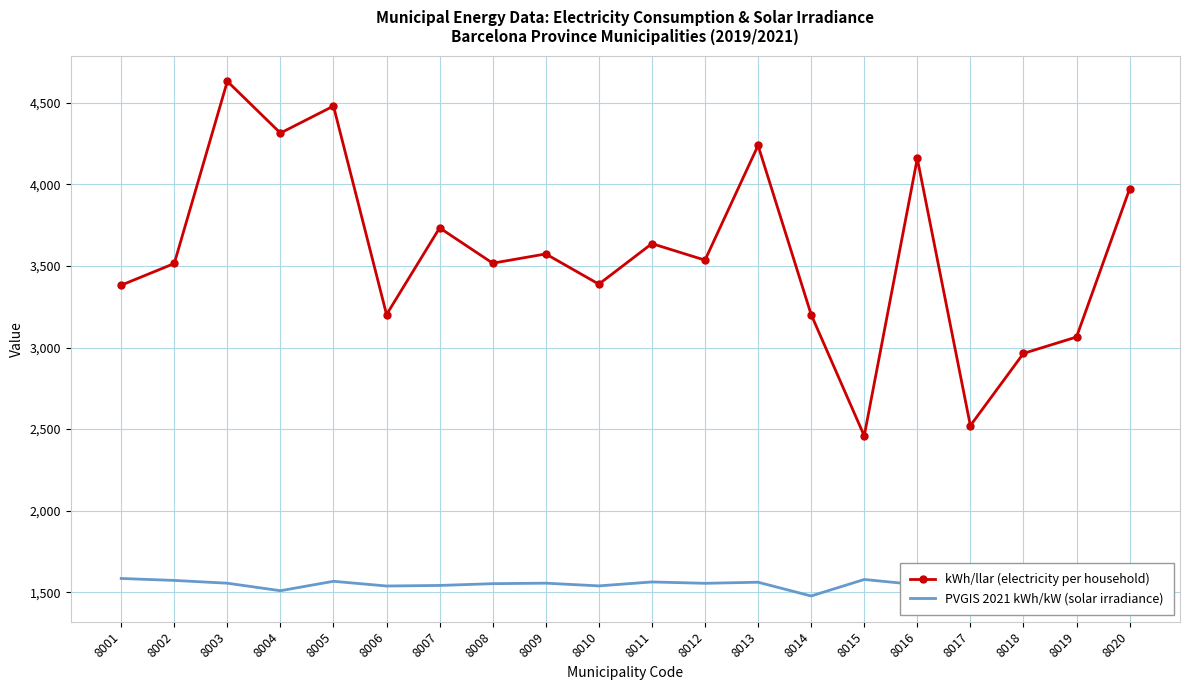

True or false: kWh/llar (electricity per household) and PVGIS 2021 kWh/kW (solar irradiance) intersect in this chart.

False